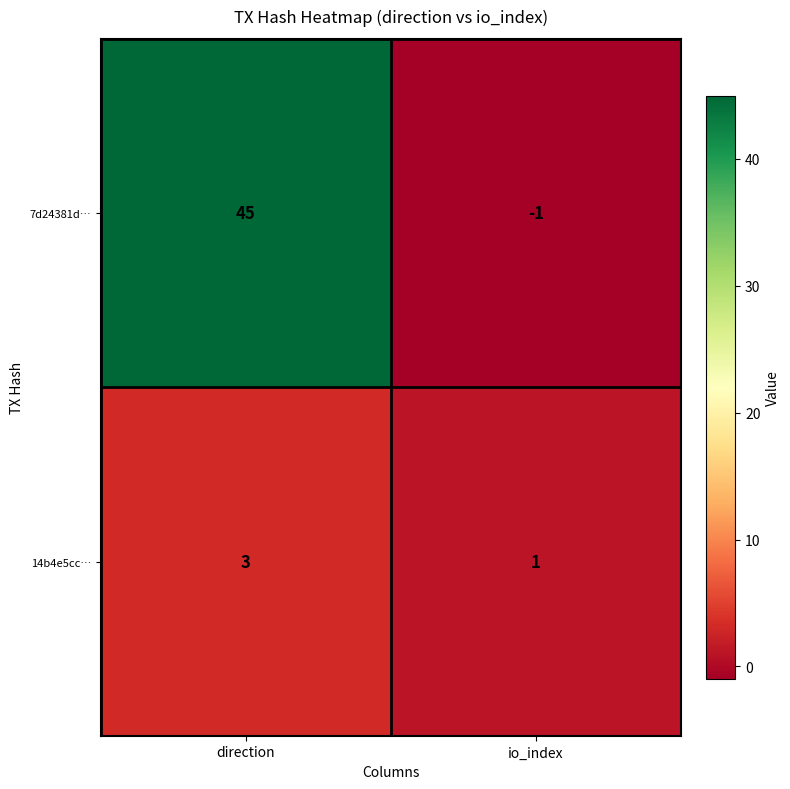

What is the sum of all 7d24381d… values?

44